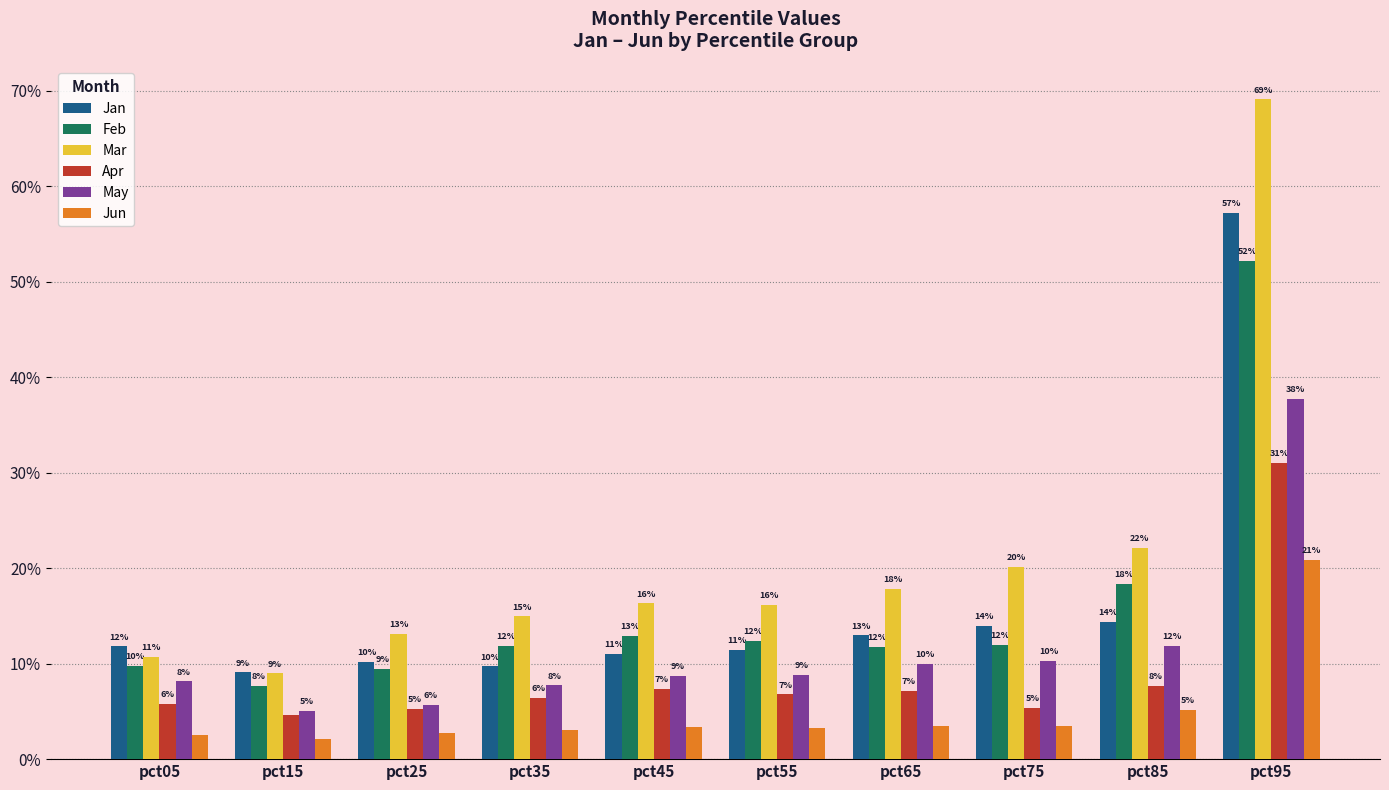

Is the value of Apr at pct85 greater than the value of May at pct25?

Yes